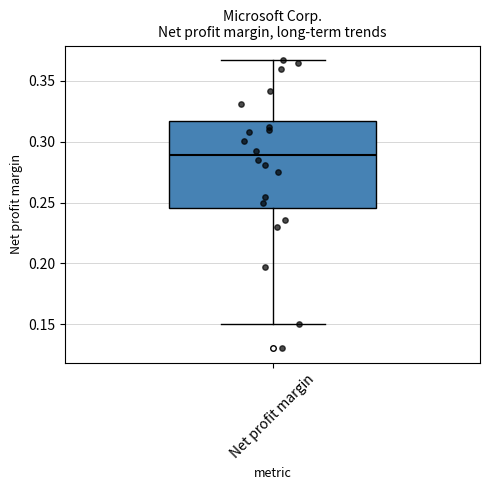

Transcribe this box plot: give where the median line is, the range the box spans, and where the two whiskers end, as read against the y-axis. The values are not printed on the chart, so give them approximately, as read against the axis.

median 0.290, box 0.245 to 0.315, whiskers 0.150 to 0.365